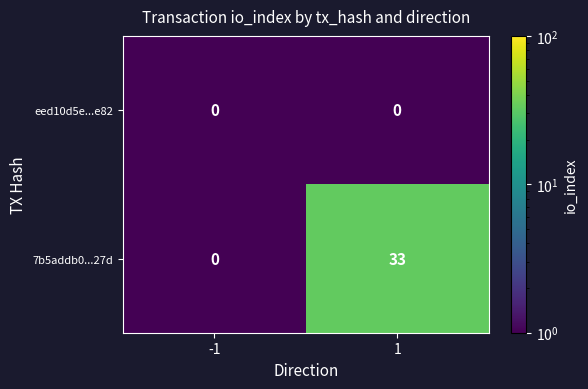

What is the difference between the highest and lowest values at 1?

33